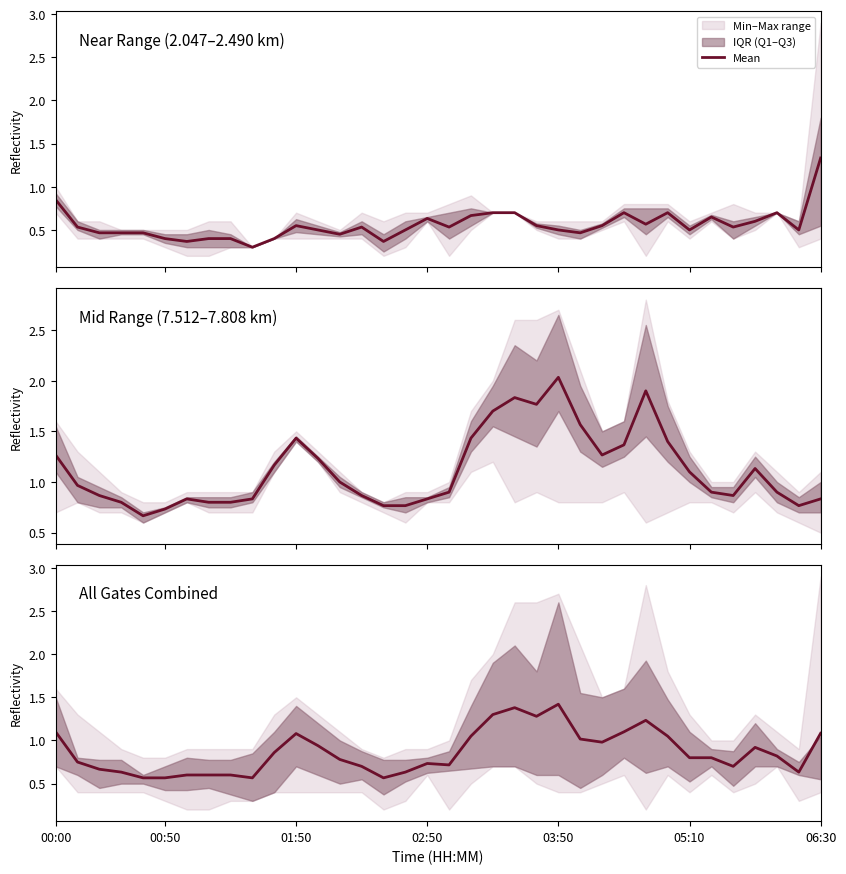

The chart shows a value of 0.6 at 00:50. True or false?

True